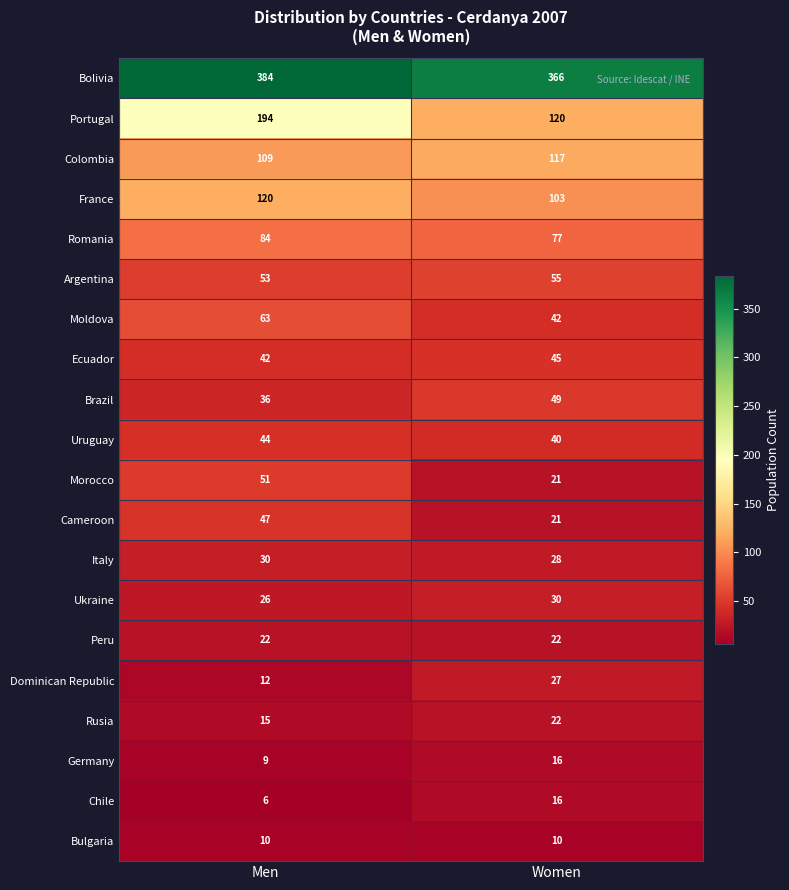

What is the minimum value shown in the chart?

6